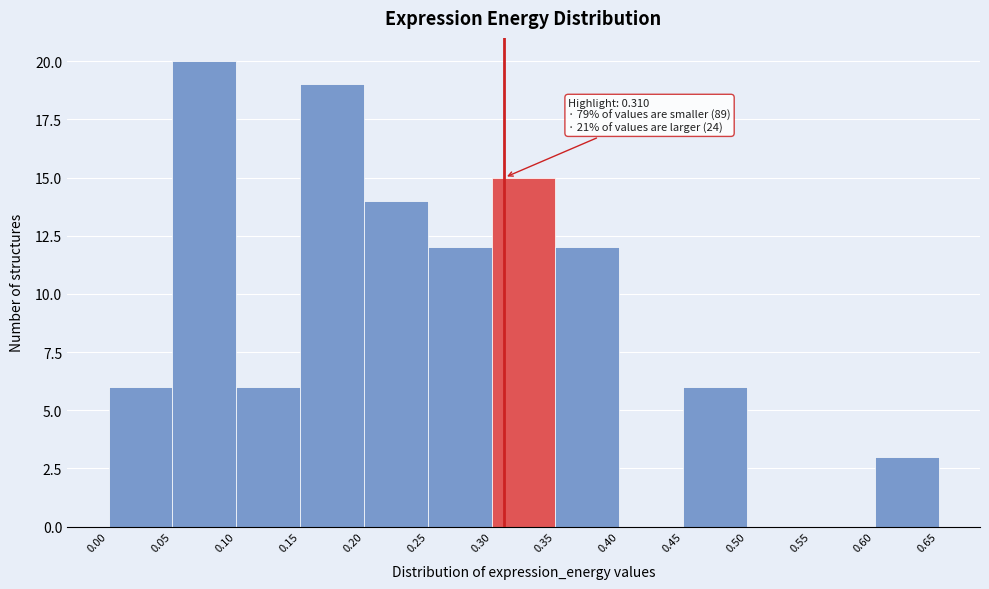

Which range on the x-axis has the tallest bar?

0.05 to 0.10